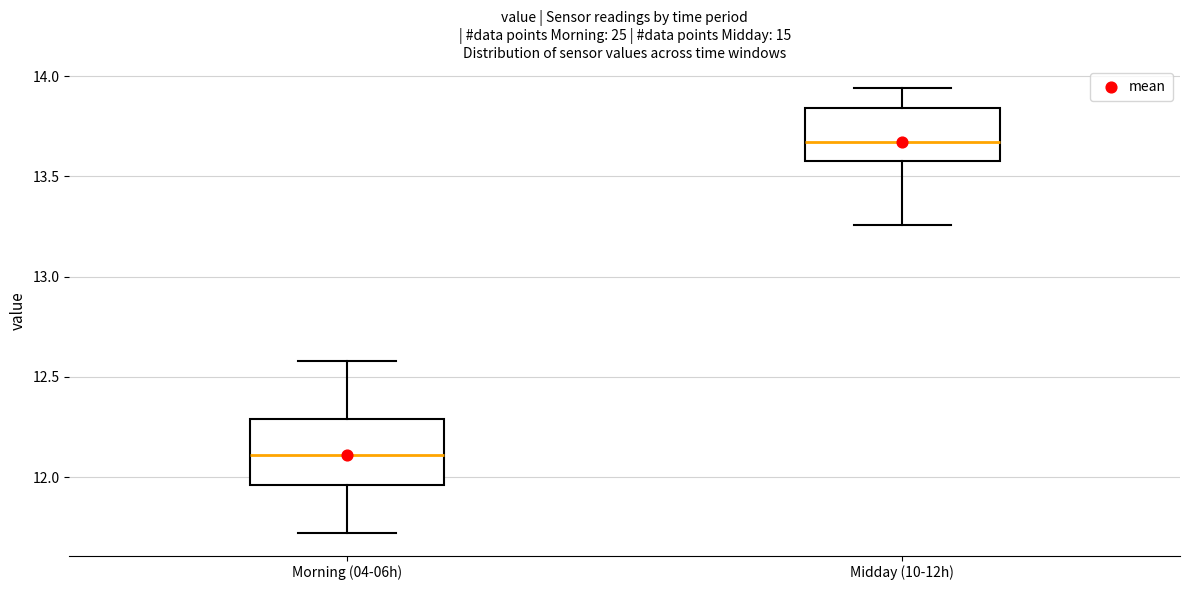

Reading left to right, transcribe this box plot: for each box, give where its median line is, the range the box spans, and where its two whiskers end, as read against the y-axis. The values are not printed on the chart, so give them approximately, as read against the axis.

Morning (04-06h): median 12.10, box 11.95 to 12.30, whiskers 11.70 to 12.60
Midday (10-12h): median 13.65, box 13.60 to 13.85, whiskers 13.25 to 13.95